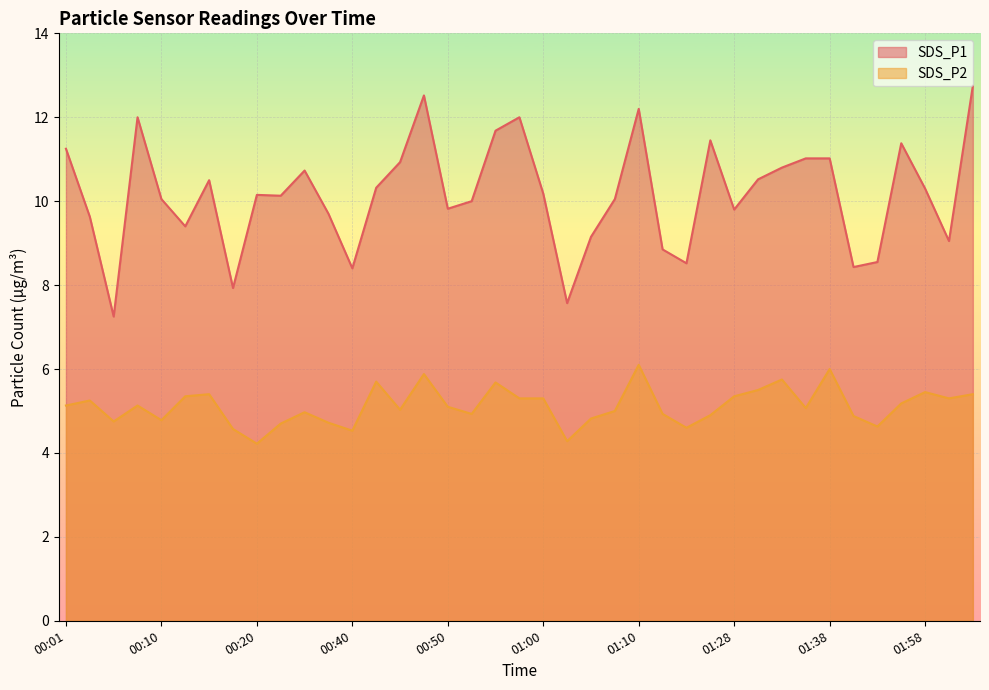

Where is the first local maximum for SDS_P1?

00:08